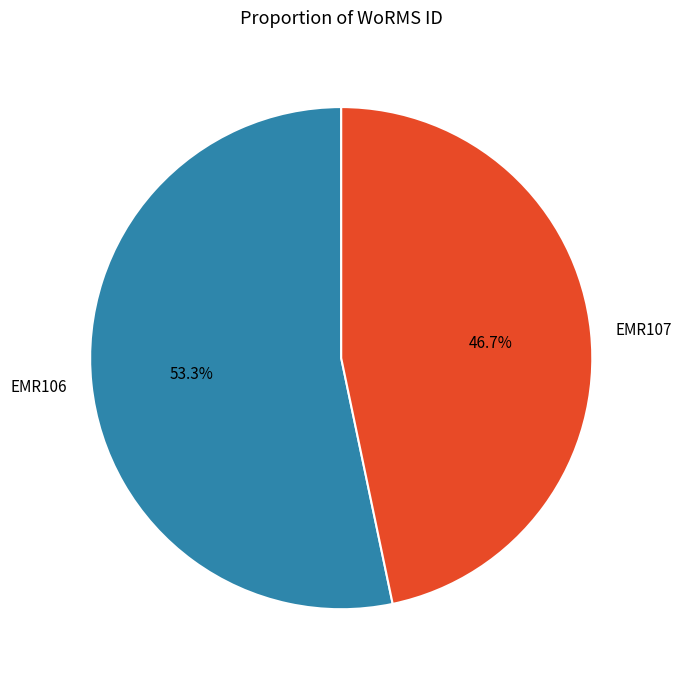

The EMR107 slice represents 59% of the pie. True or false?

False